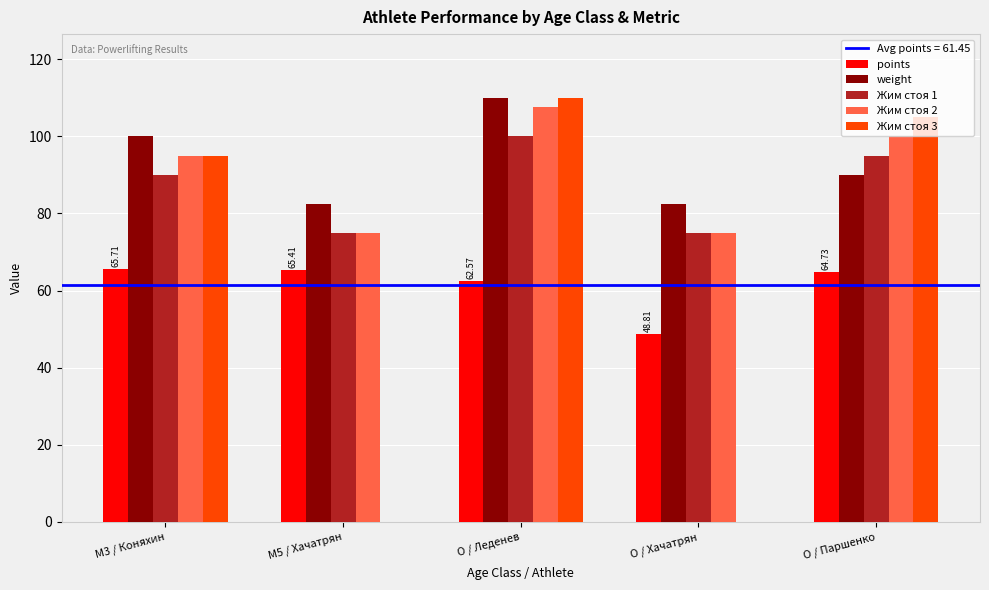

What is the total value across all series at M3 / Коняхин?

445.7